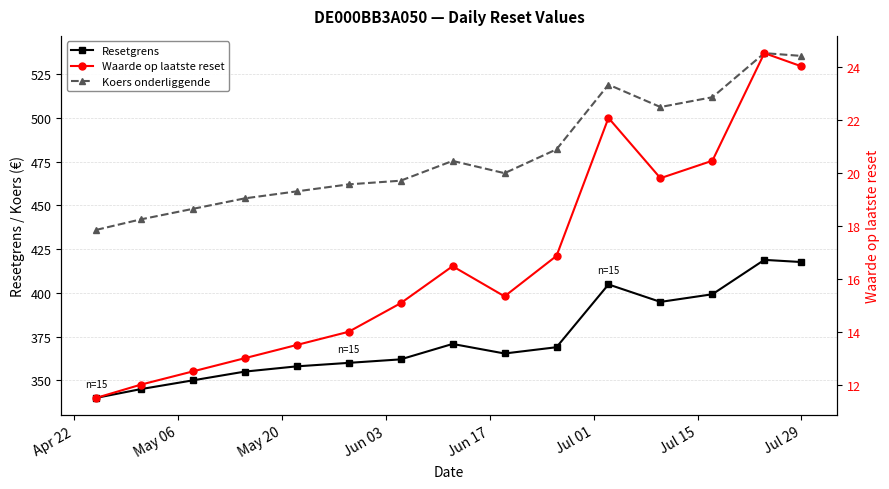

Which series has the widest spread of values?

Koers onderliggende